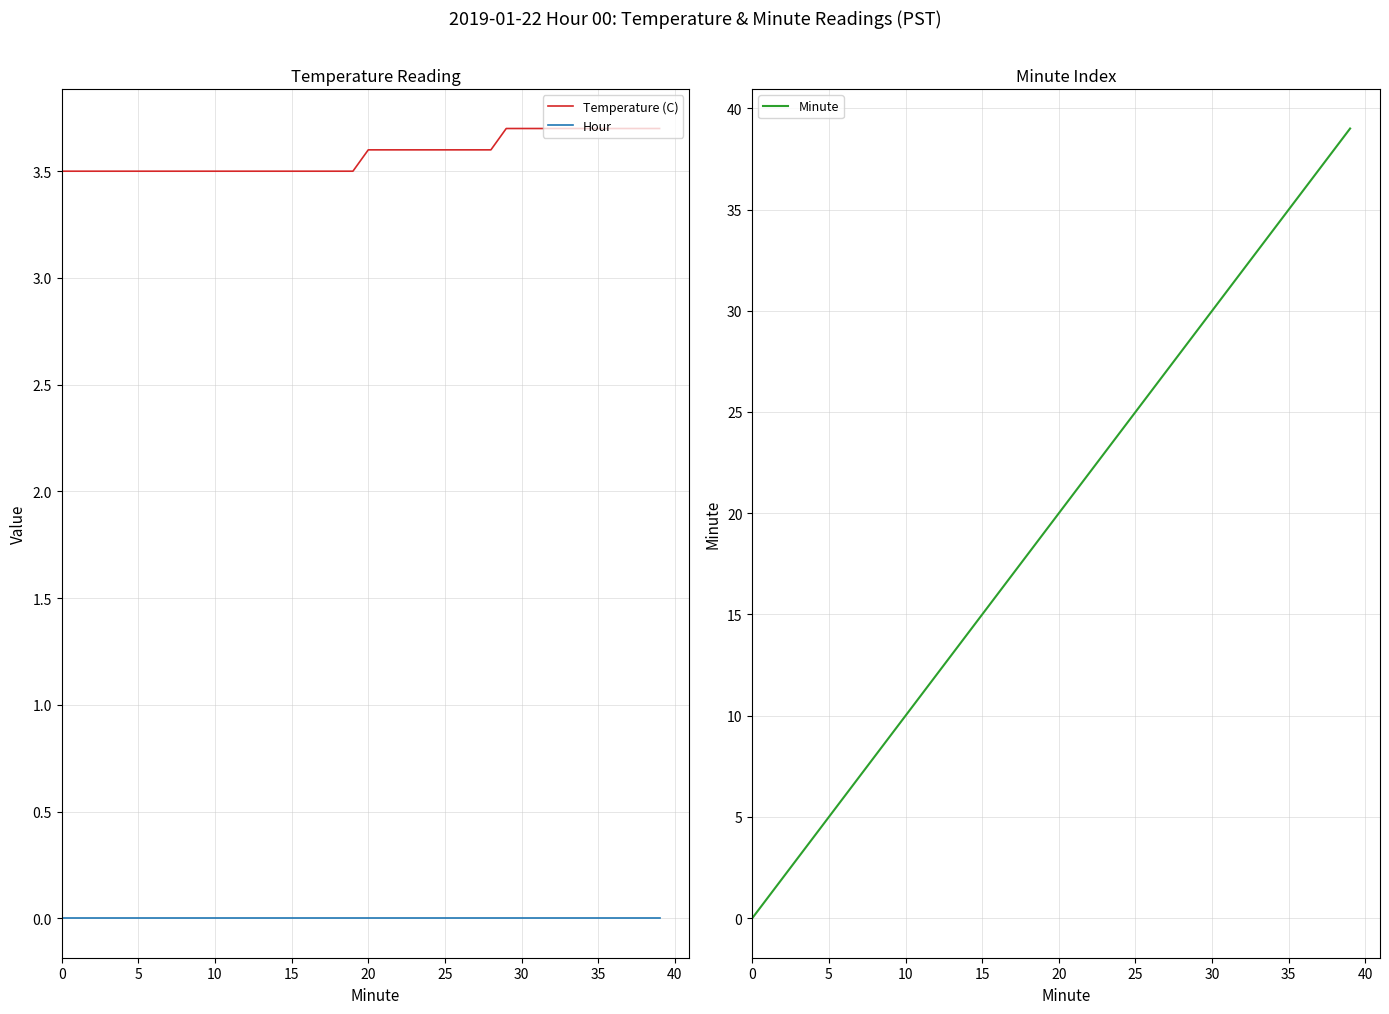

What is the sum of all Temperature (C) values?

143.1